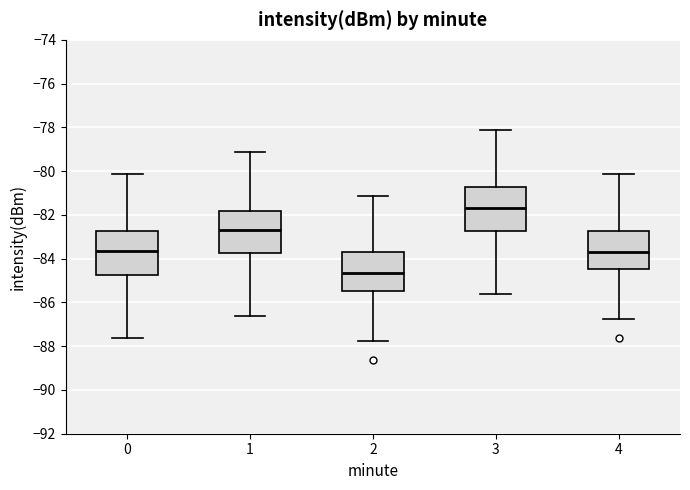

Reading left to right, read every box against the y-axis: the position of its median line, the range the box covers, and the ends of its whiskers. The values are not printed on the chart, so give them approximately, as read against the axis.

0: median -83.6, box -84.8 to -82.8, whiskers -87.6 to -80.2
1: median -82.6, box -83.8 to -81.8, whiskers -86.6 to -79.2
2: median -84.6, box -85.4 to -83.8, whiskers -87.8 to -81.2
3: median -81.6, box -82.8 to -80.8, whiskers -85.6 to -78.2
4: median -83.6, box -84.4 to -82.8, whiskers -86.8 to -80.2